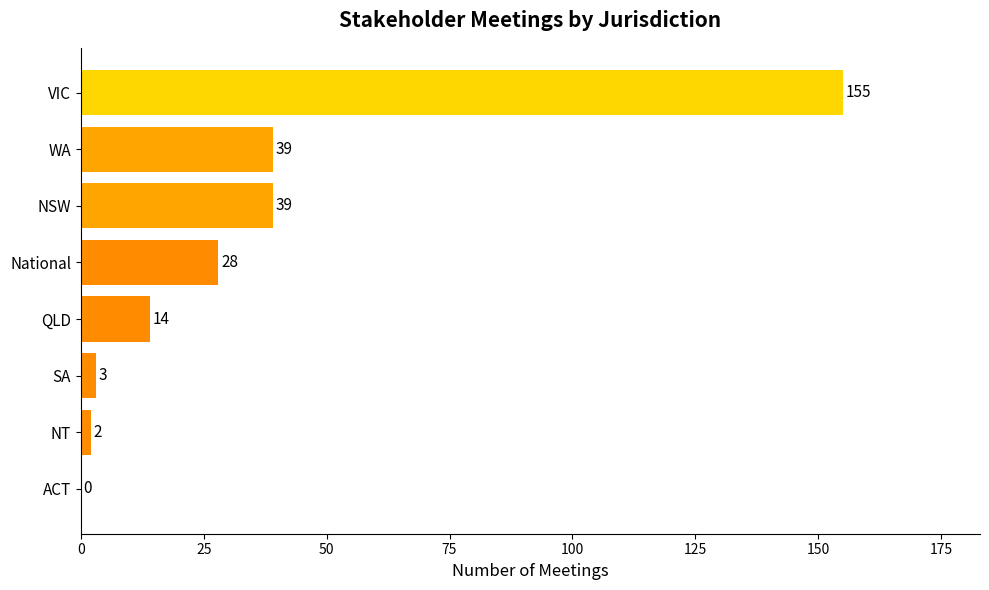

Read the value at WA, to the nearest 5.

40